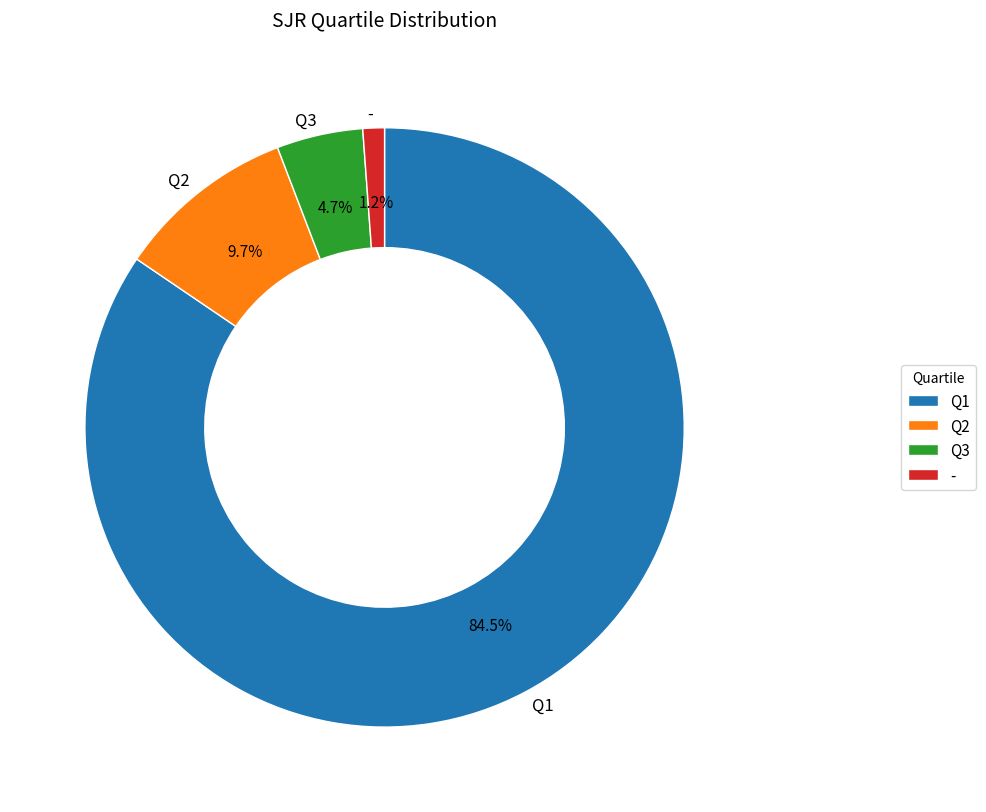

Between Q2 and -, which is larger?

Q2